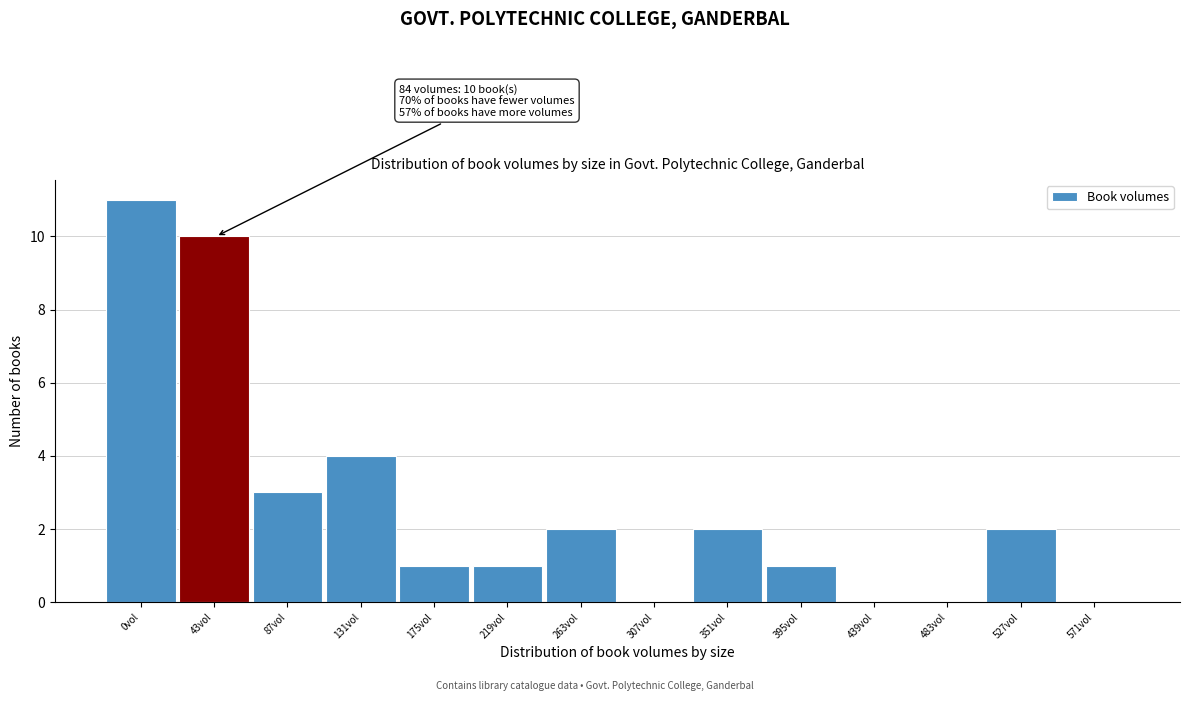

Reading left to right, transcribe all the data shown in this chart.

0vol=11	43vol=10	87vol=3	131vol=4	175vol=1	219vol=1	263vol=2	307vol=0	351vol=2	395vol=1	439vol=0	483vol=0	527vol=2	571vol=0